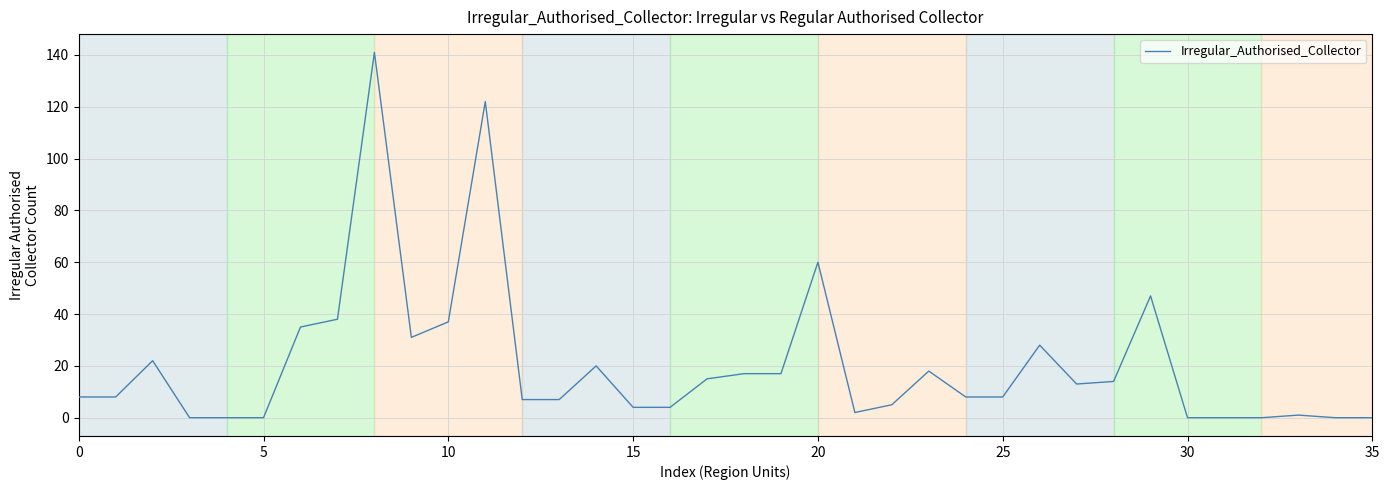

What is the maximum value shown in the chart?

141